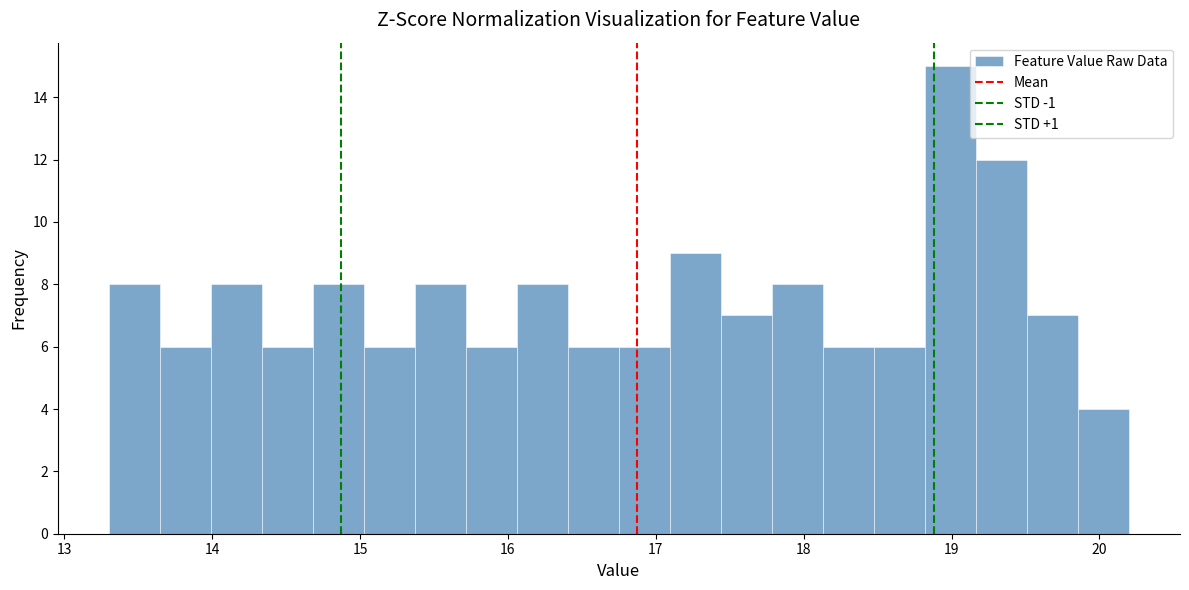

Read against the x-axis, roughly where is the centre of the tallest bar?

19.0